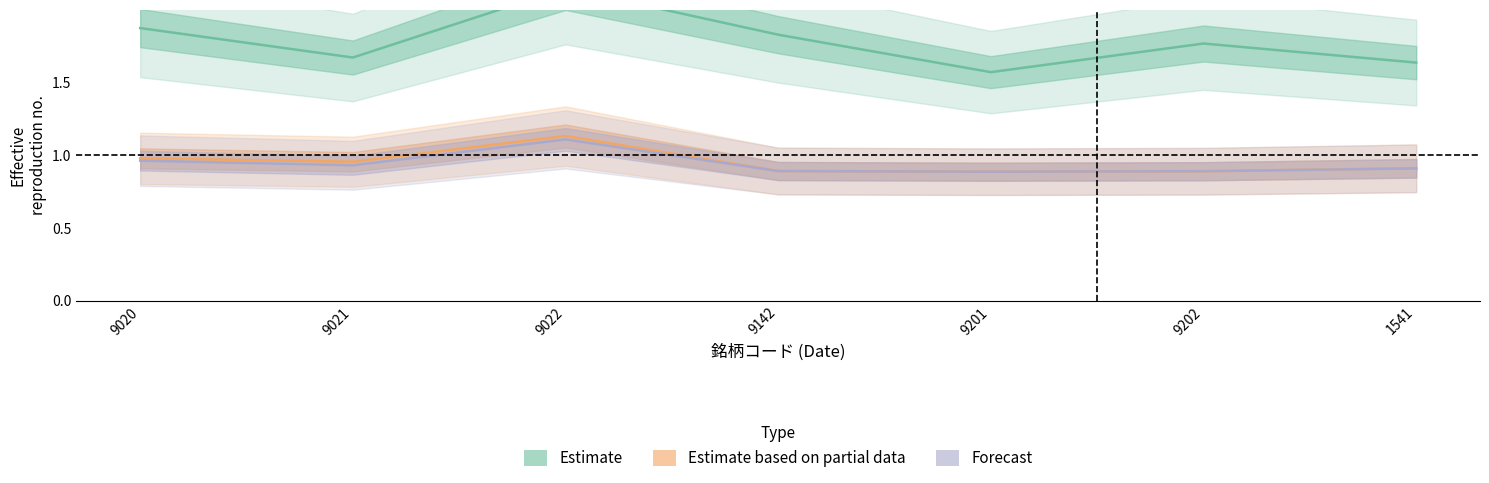

True or false: Estimate and Forecast cross at least once.

False